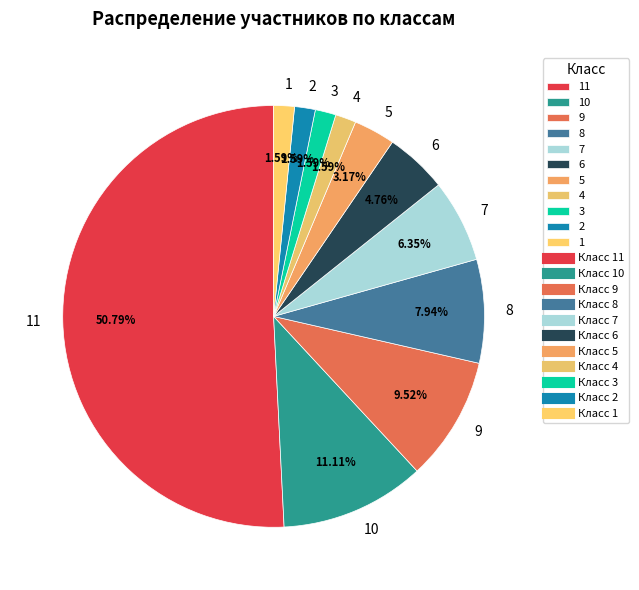

To the nearest percent, what percentage of the pie is 1?

2%